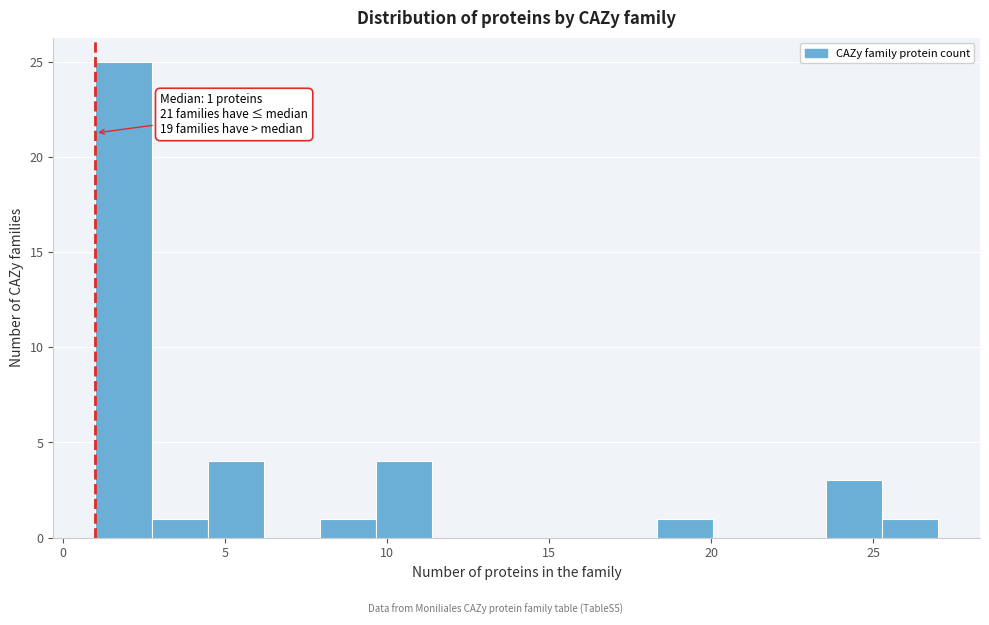

Around what value on the x-axis is the tallest bar? Give the approximate position of its centre, as read against the axis.

2.0